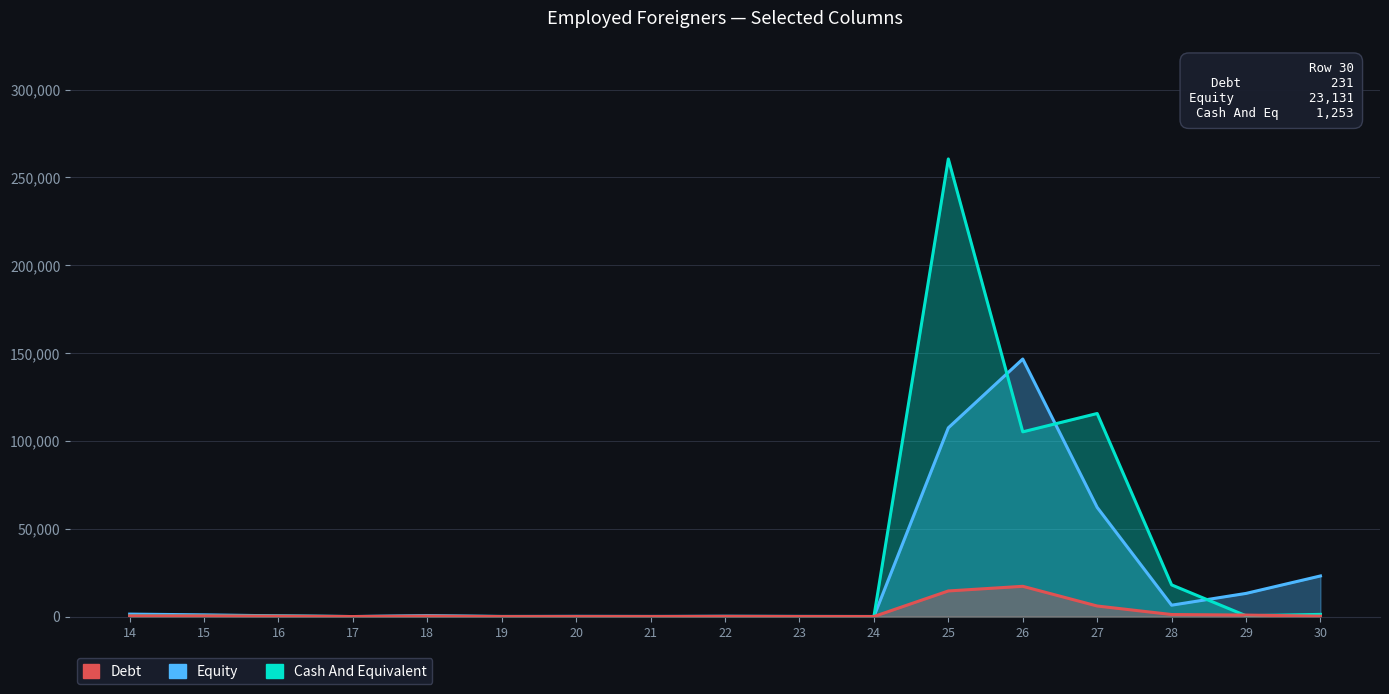

Reading right to left, extract all data points from this chart.

Equity: 30=23131	29=13192	28=6485	27=62170	26=146625	25=107457	24=45	23=94	22=171	21=93	20=145	19=61	18=557	17=18	16=416	15=991	14=1402
Cash And Equivalent: 30=1253	29=474	28=18041	27=115616	26=105170	25=260536	24=45	23=56	22=76	21=2	20=2	19=60	18=150	17=19	16=277	15=446	14=536
Debt: 30=231	29=862	28=1168	27=6019	26=17233	25=14589	24=32	23=26	22=95	21=10	20=9	19=1	18=285	17=18	16=253	15=404	14=426